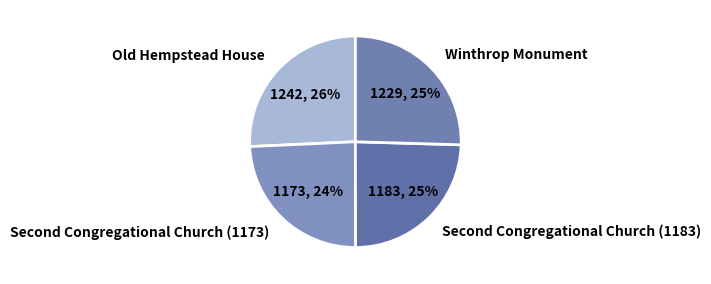

To the nearest percent, what portion does Winthrop Monument represent?

25%